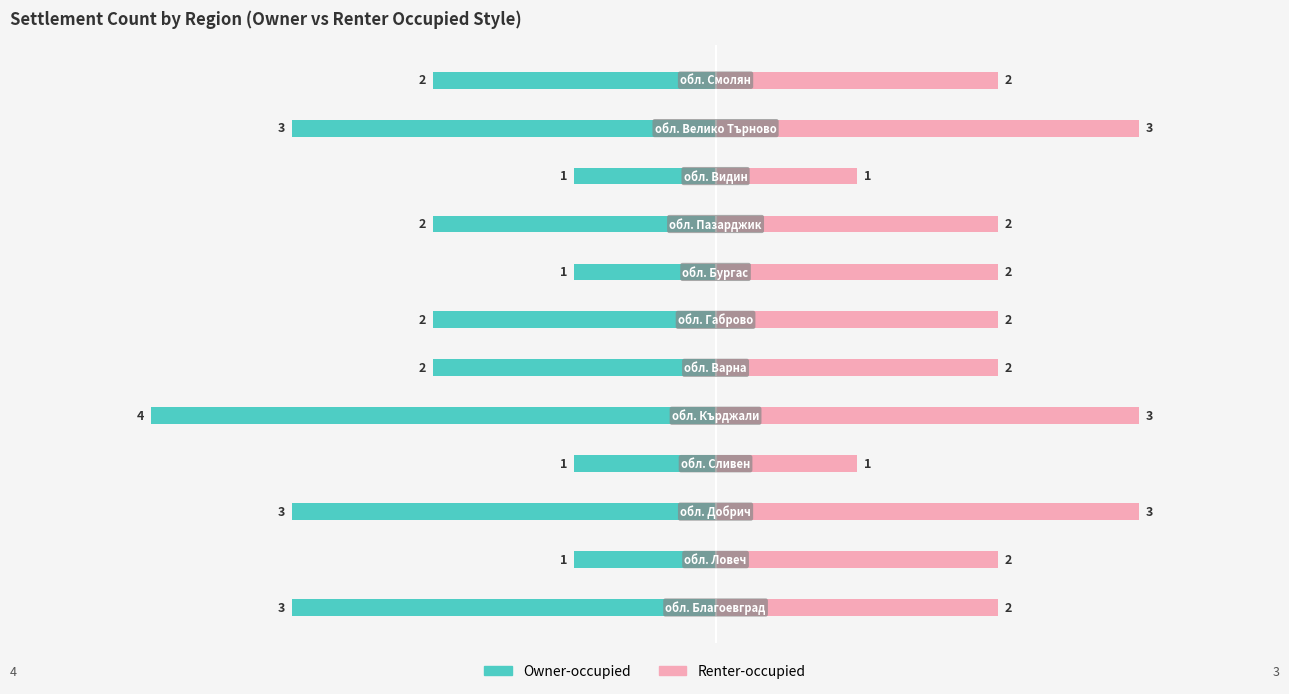

How many values in the Renter-occupied series are below 2?

2